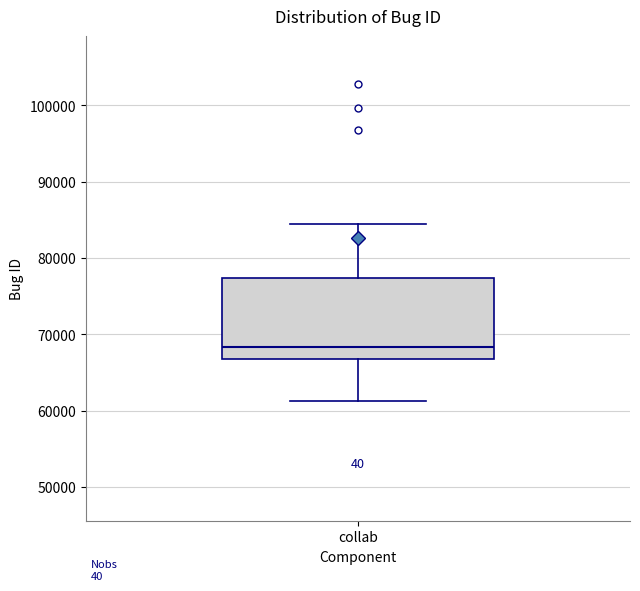

Where does the median line of the box for collab sit on the y-axis? The values are not printed on the chart, so give them approximately, as read against the axis.

68000